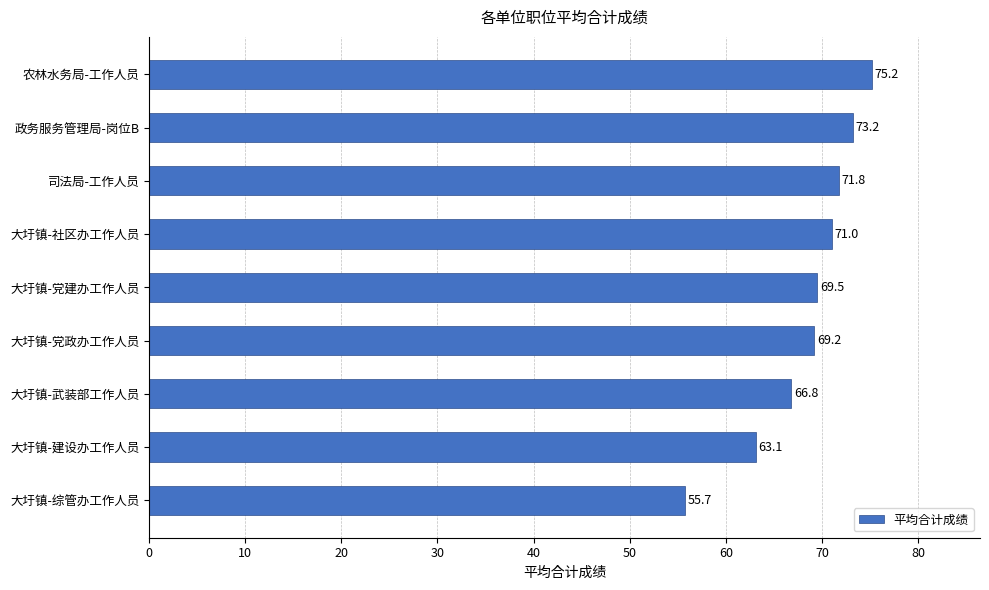

Is it true that the value at 大圩镇-综管办工作人员 is 90.4?

False